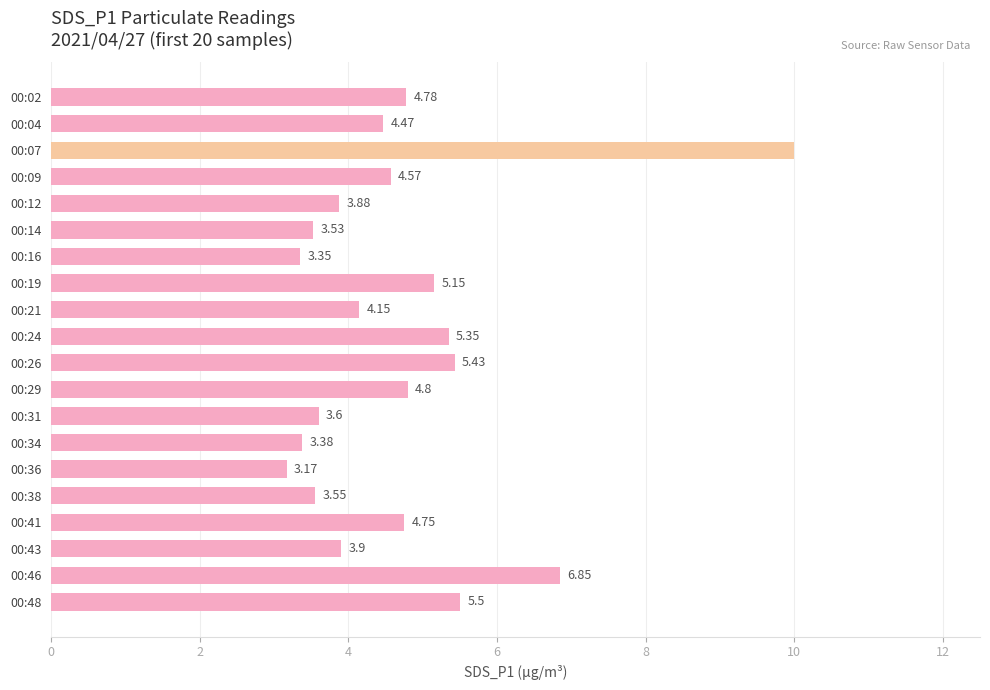

List the labels in order of value, largest first.

00:07, 00:46, 00:48, 00:26, 00:24, 00:19, 00:29, 00:02, 00:41, 00:09, 00:04, 00:21, 00:43, 00:12, 00:31, 00:38, 00:14, 00:34, 00:16, 00:36